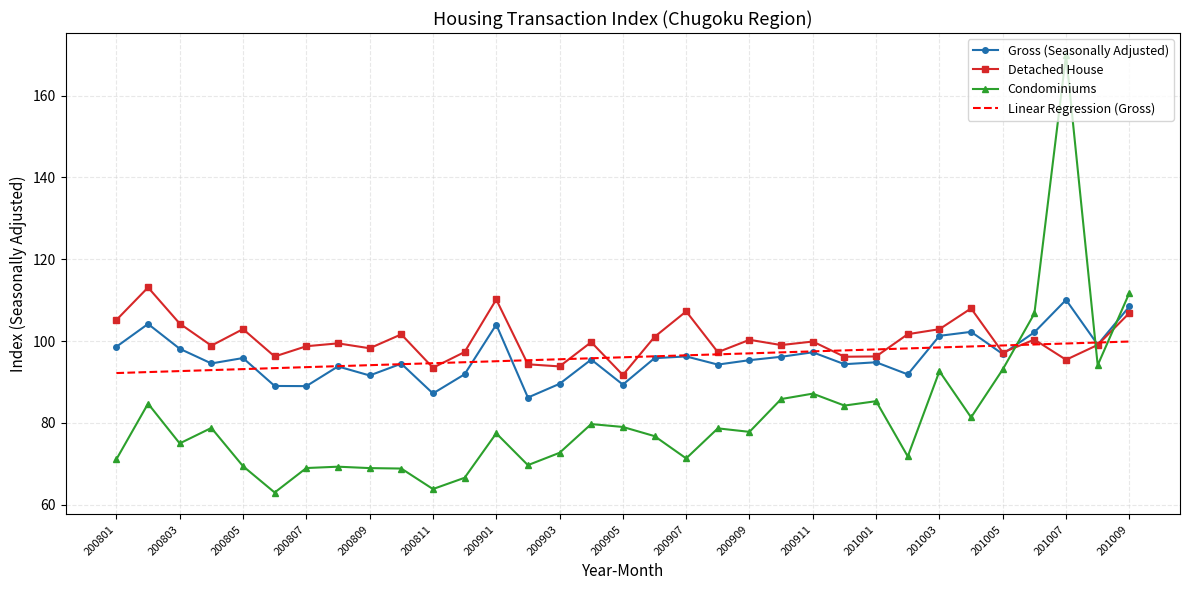

What is the minimum value for Condominiums?

63.0